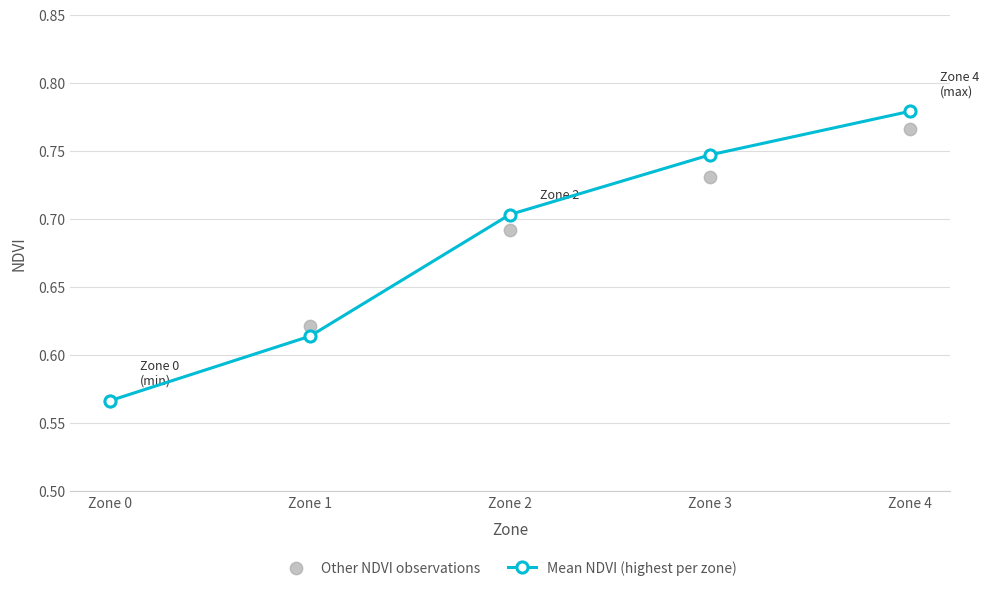

Which series contains the highest Y value?

Mean NDVI (highest per zone)